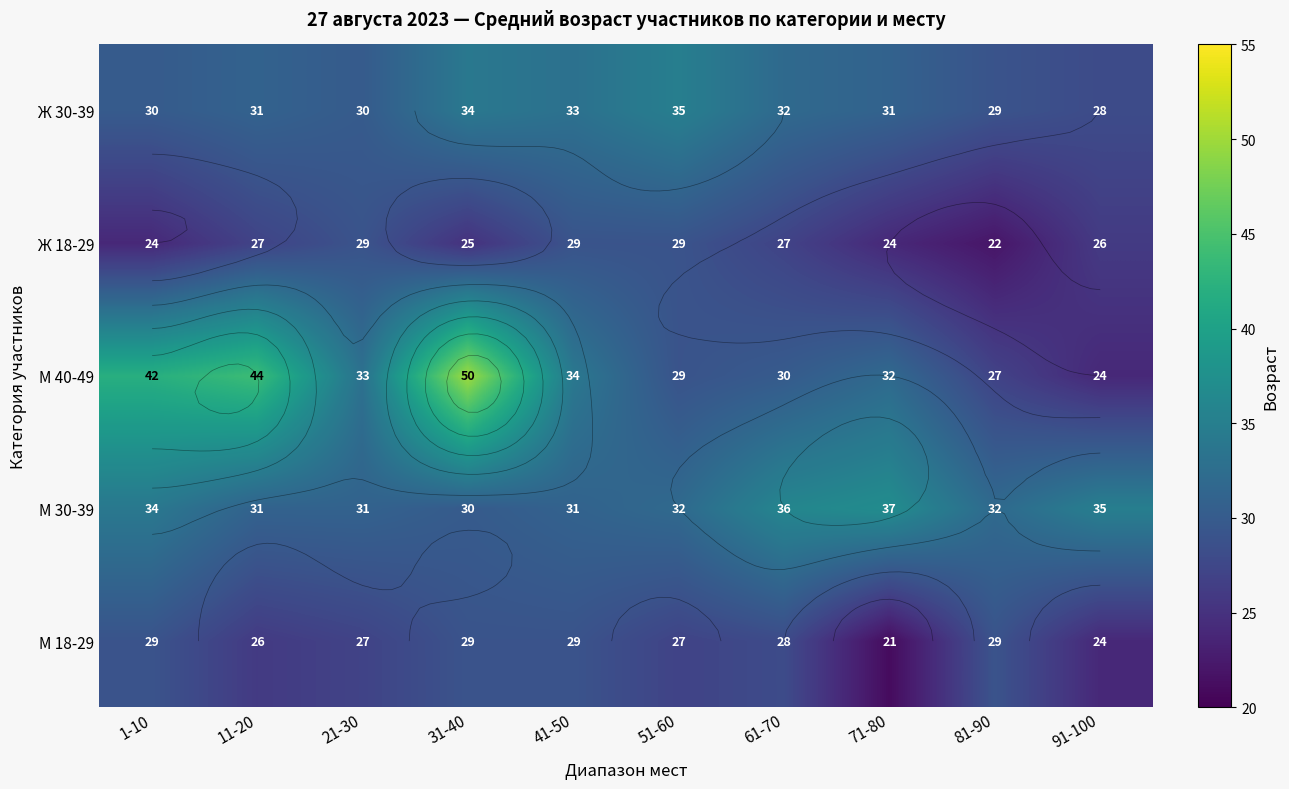

Which label corresponds to the smallest value in the chart?

71-80